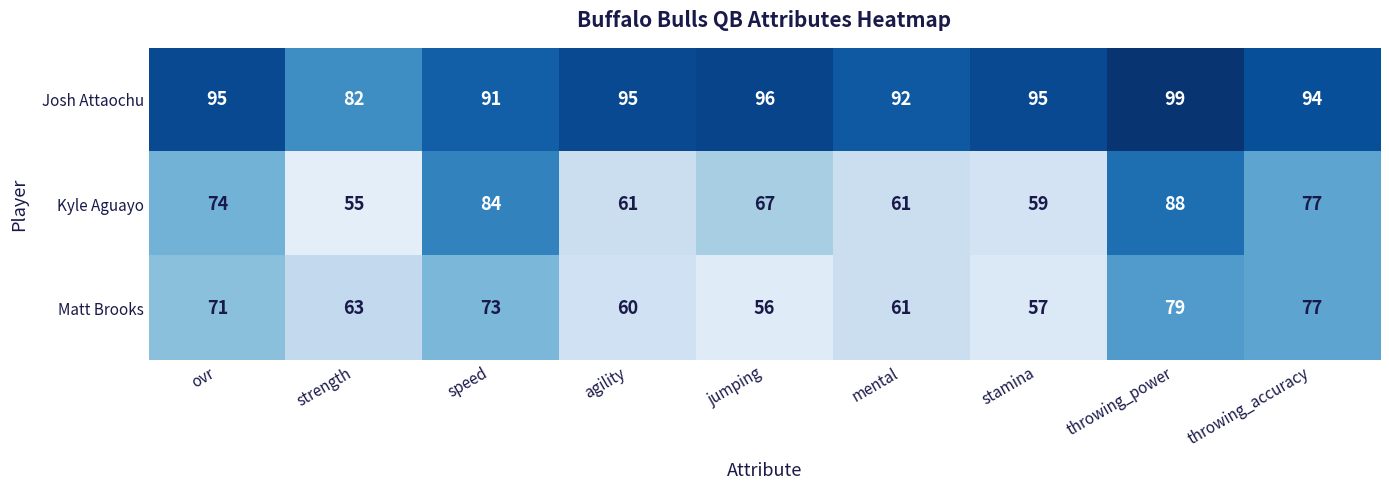

Read the Matt Brooks value at jumping, to the nearest 5.

55